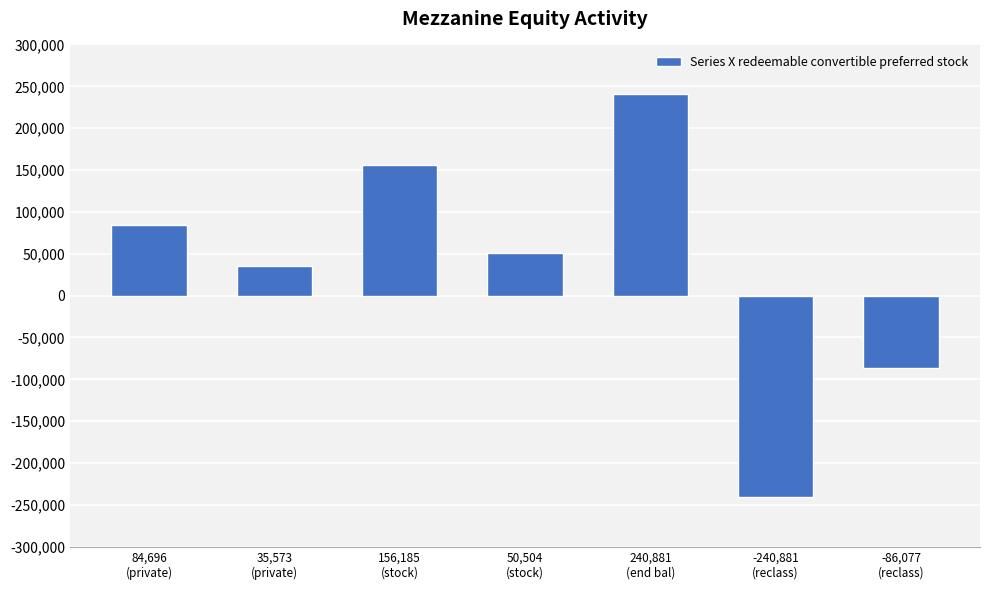

The chart shows a value of 63528 at 35,573
(private). True or false?

False